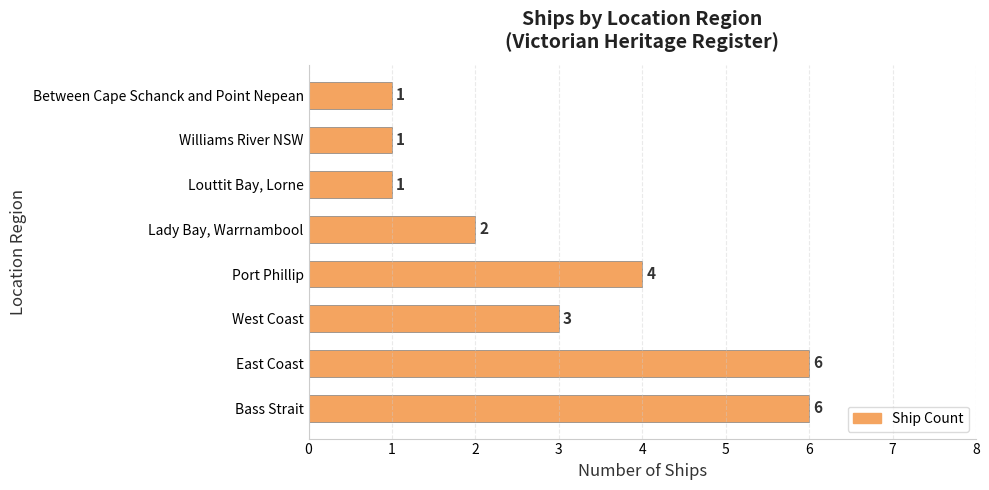

What is the average value?

3